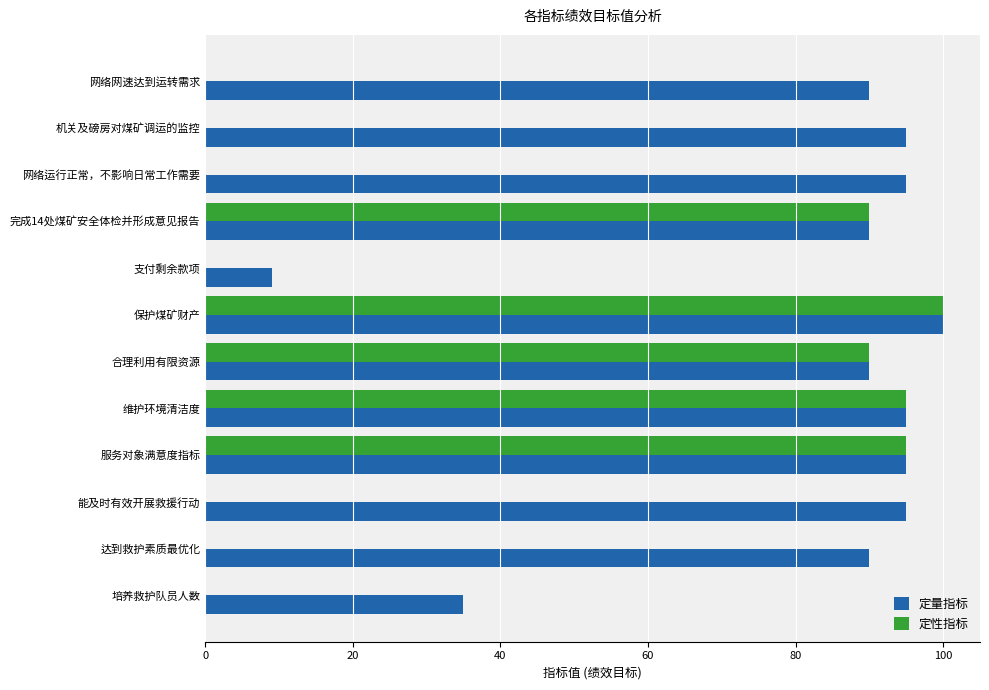

Which series changed the most between 网络网速达到运转需求 and 合理利用有限资源?

定性指标